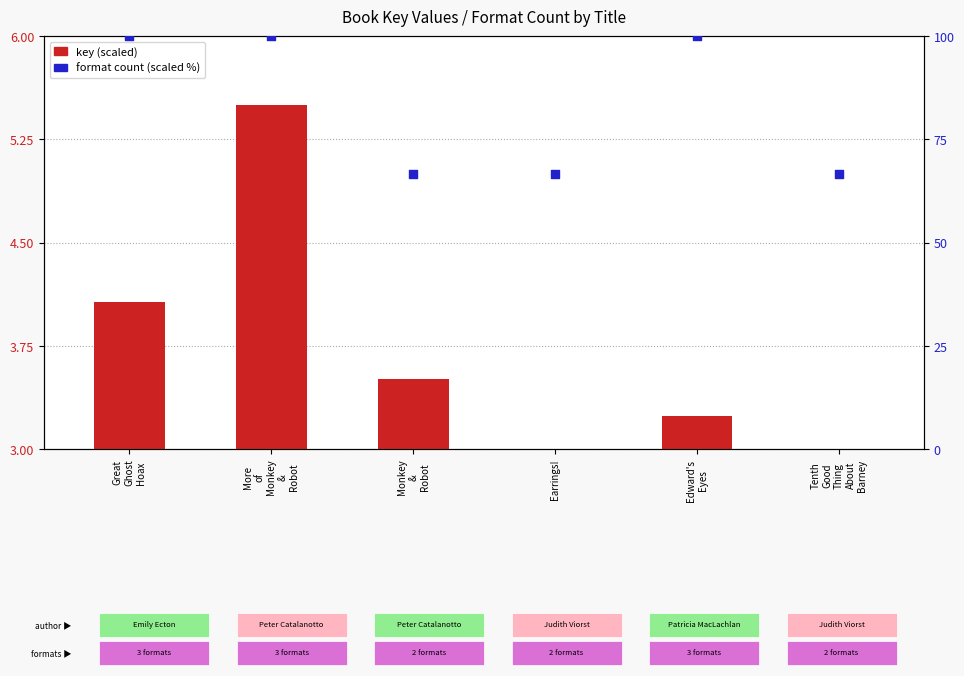

Which series has the largest total across all categories?

format count (scaled %)